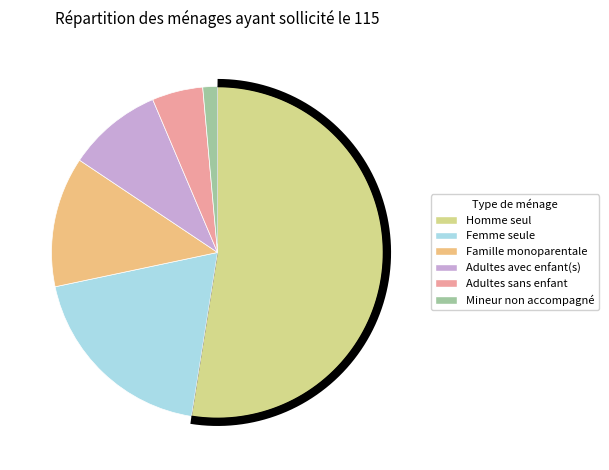

Rank the categories by value from highest to lowest.

Homme seul, Femme seule, Famille monoparentale, Adultes avec enfant(s), Adultes sans enfant, Mineur non accompagné